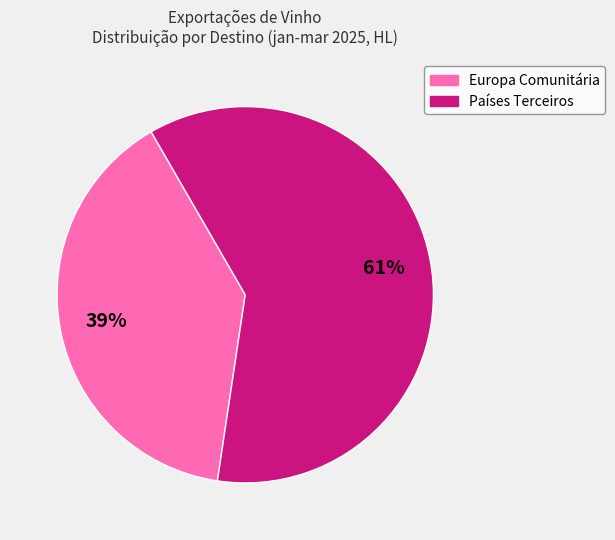

Is it true that Europa Comunitária is 39% of the pie?

True